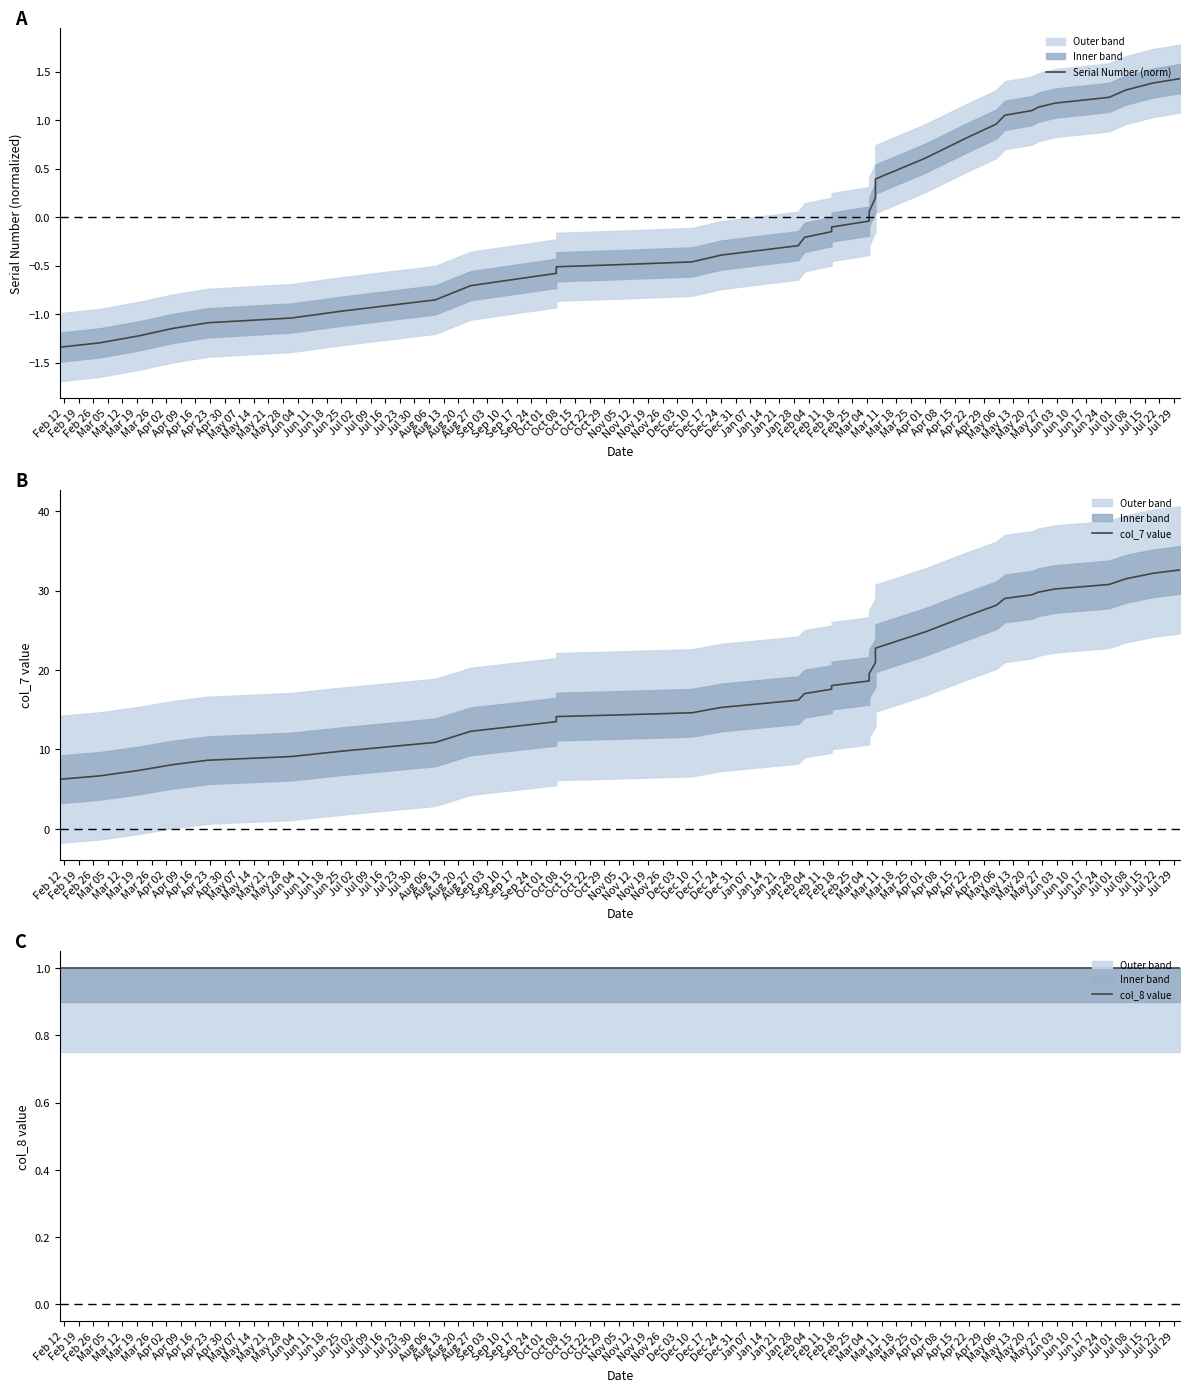

How many times do col_8 value and Serial Number (norm) cross each other?

1